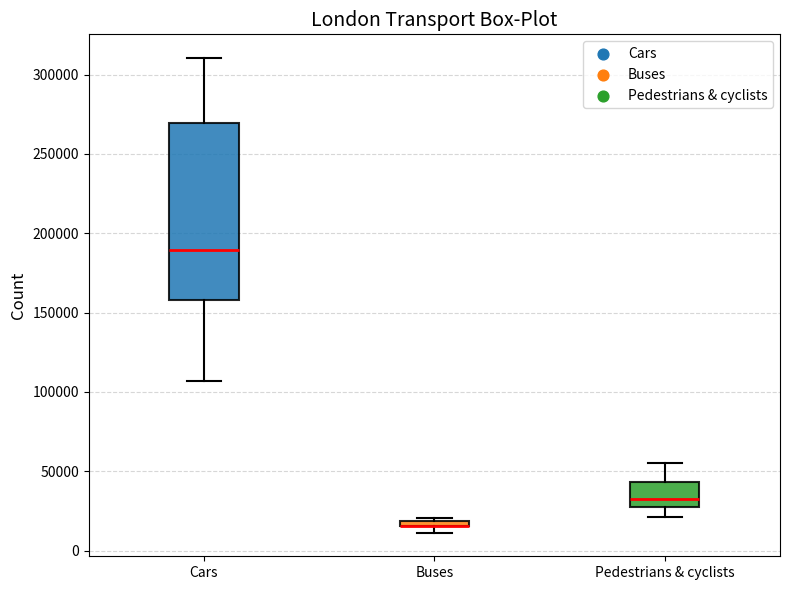

Where is the upper edge of the box for Pedestrians & cyclists on the y-axis? The values are not printed on the chart, so give them approximately, as read against the axis.

45000